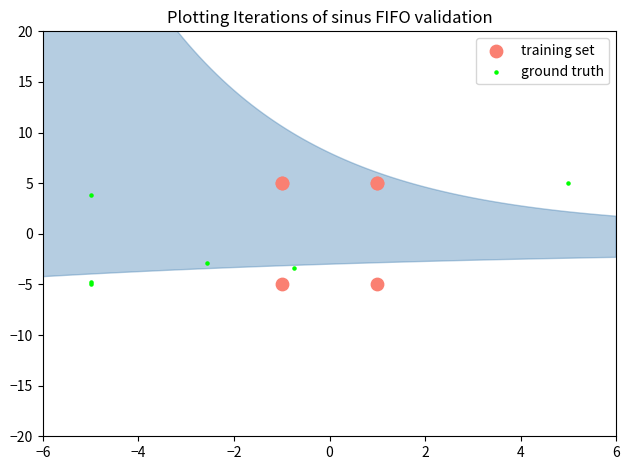

Which series contains the highest Y value?

training set